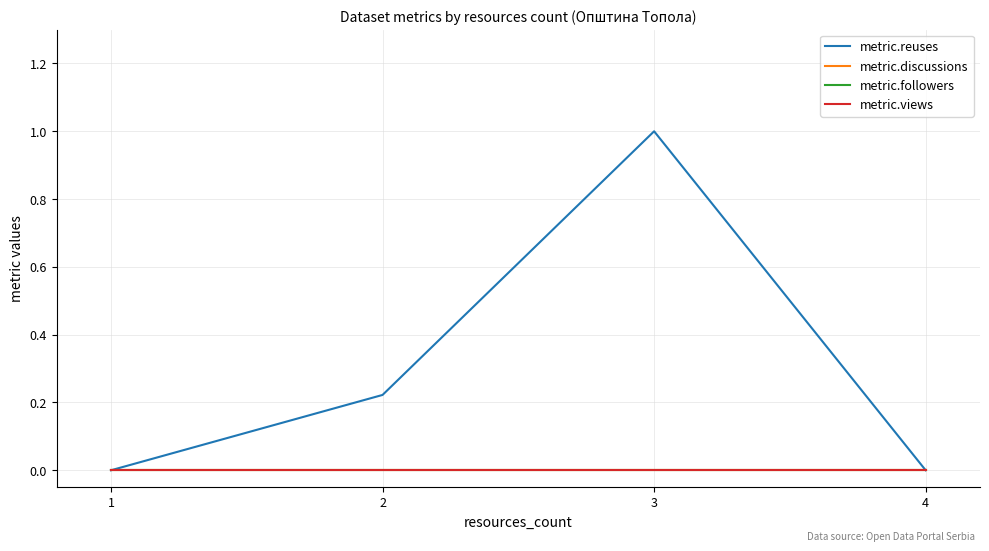

Is it true that metric.reuses equals 0.3 at 3?

False